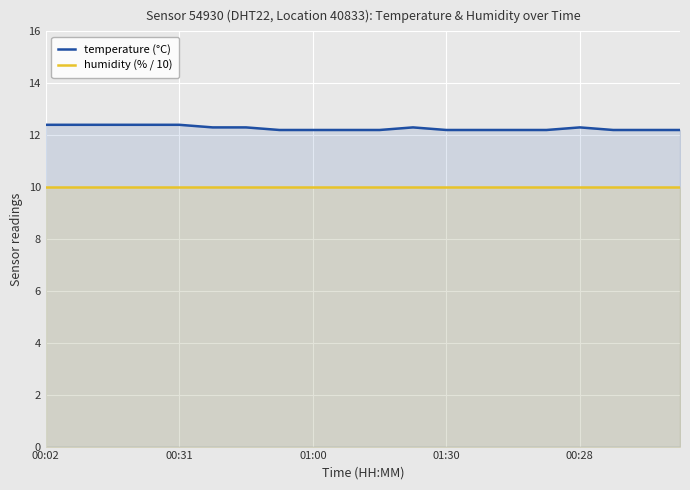

Where is temperature (°C) nearest to the value 12?

7